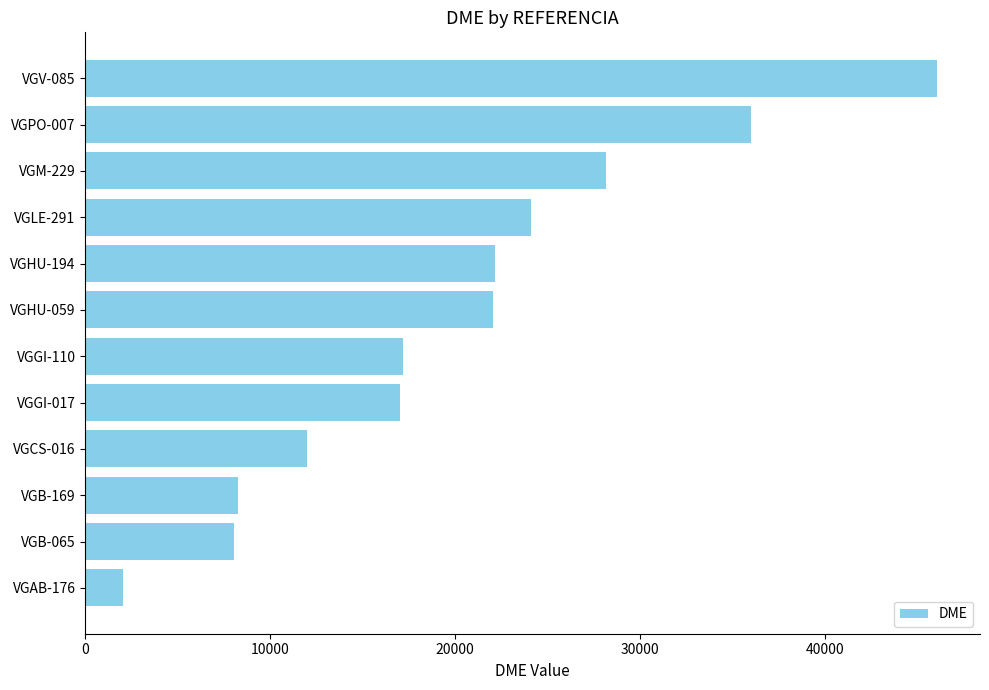

What is the minimum value shown in the chart?

2039